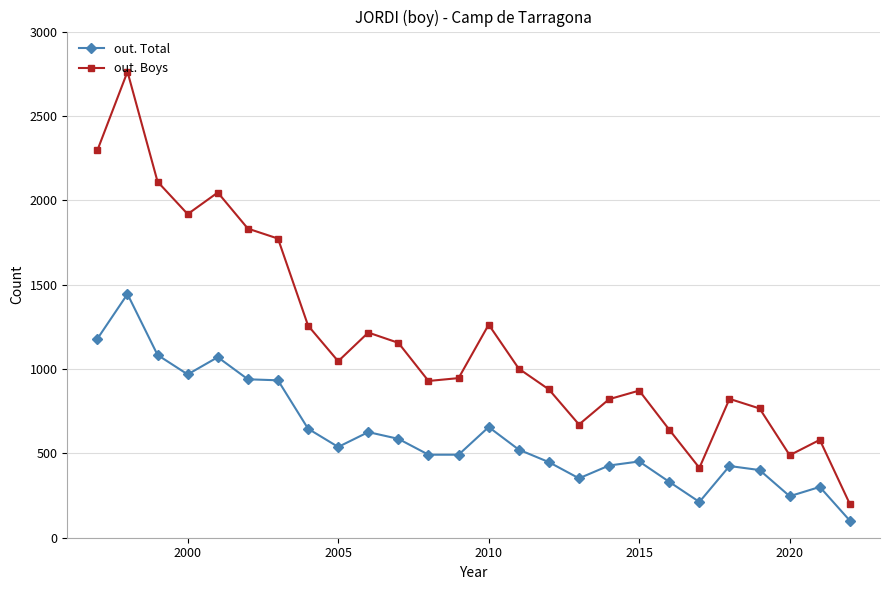

What is the value of the out. Total point at the 11th from the left?

586